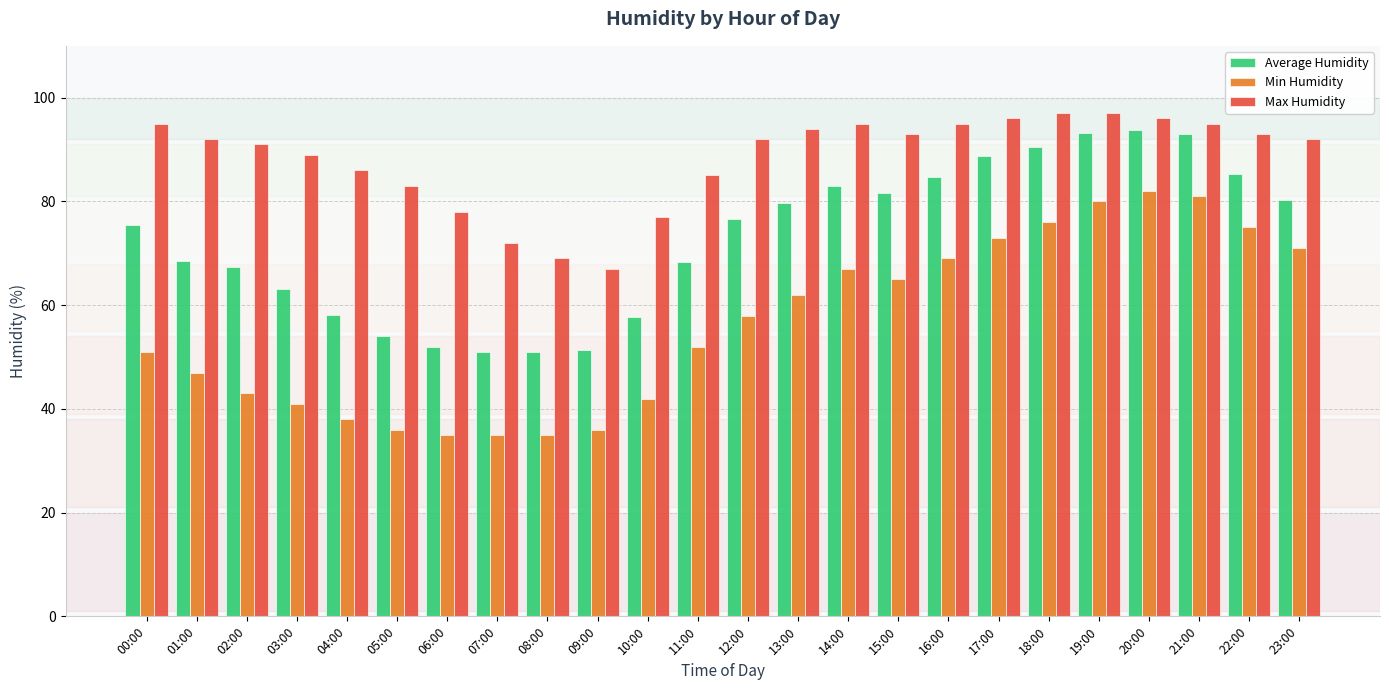

How many bars are there in each group?

3